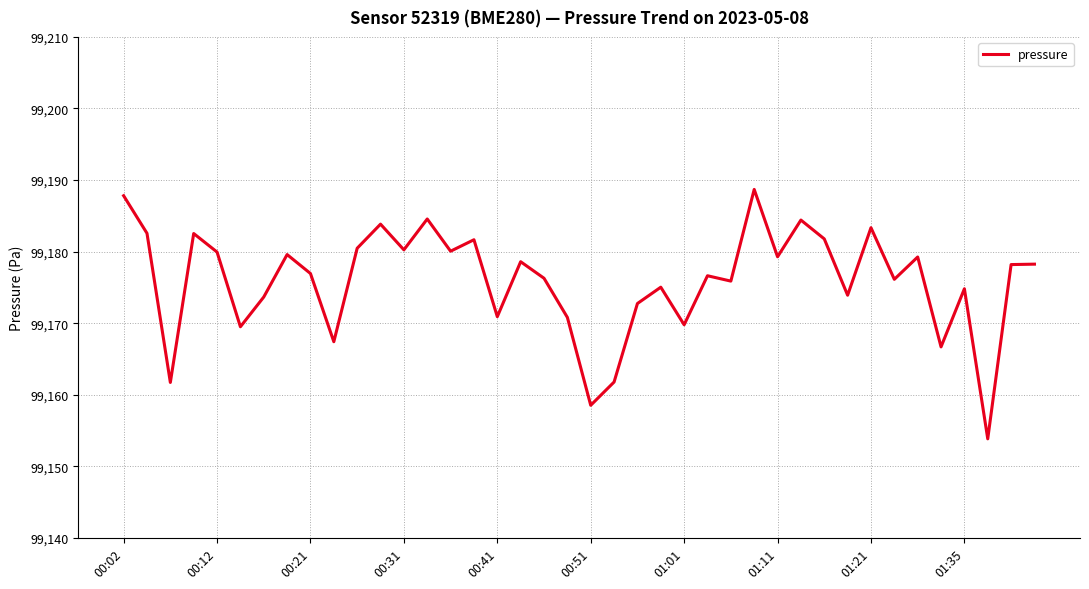

What is the maximum value shown in the chart?

99188.7